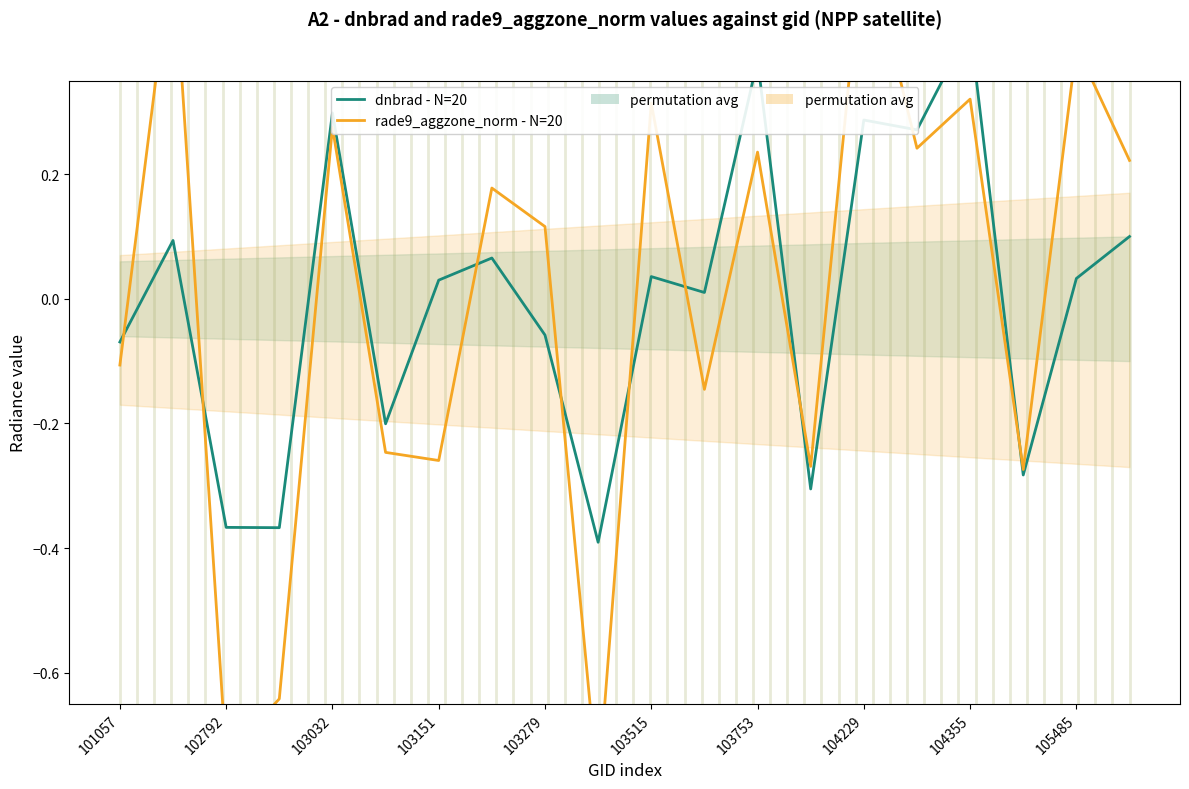

What is the difference between the highest and lowest values at 104229?

0.3